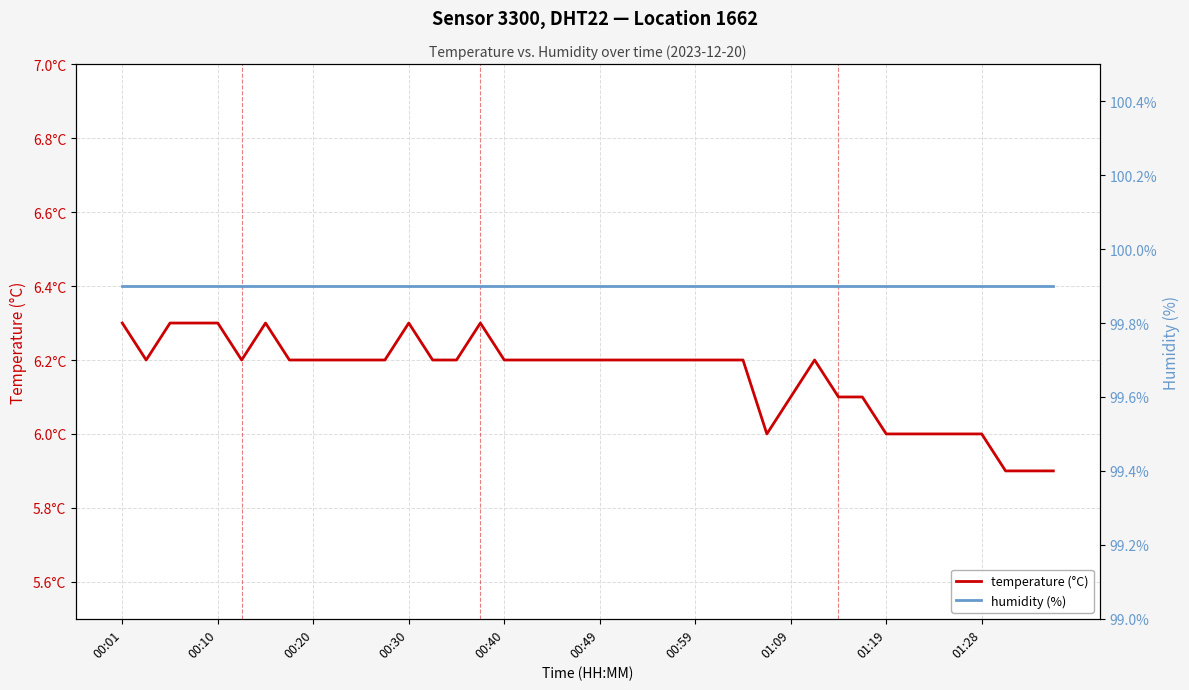

What is the total value across all series at 31?

106.0